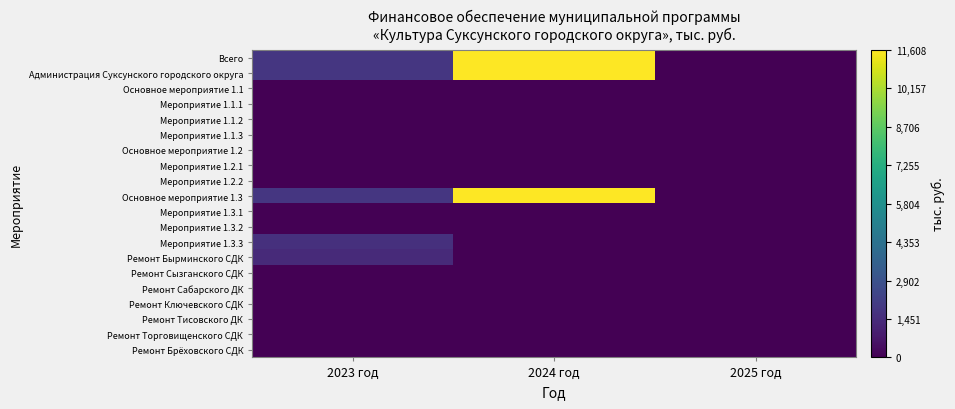

What is the total value across all series at 2024 год?

34816.7